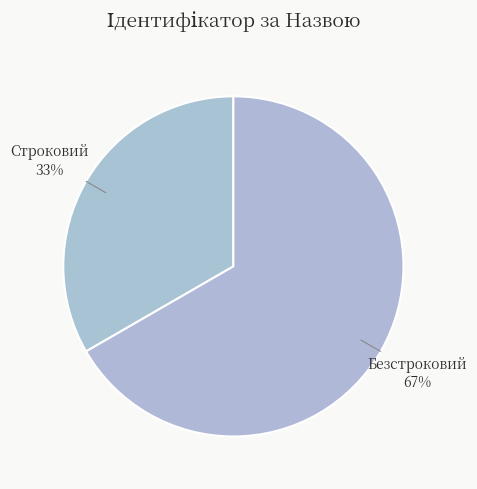

Does any single category account for the majority?

Yes